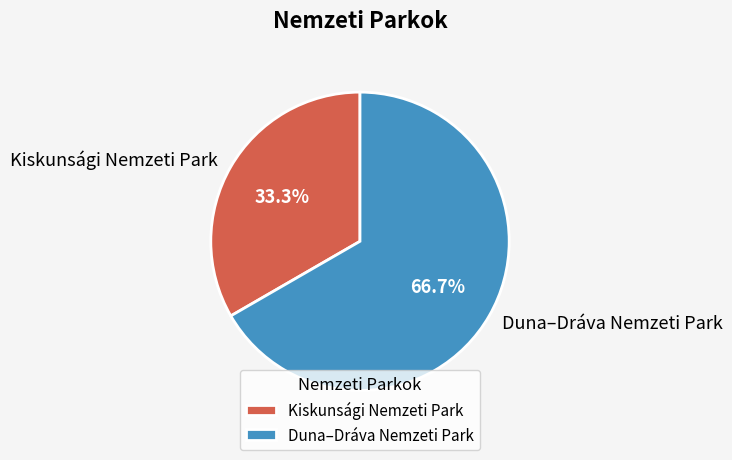

To the nearest percent, what is the difference between the largest and smallest slice percentages?

33%